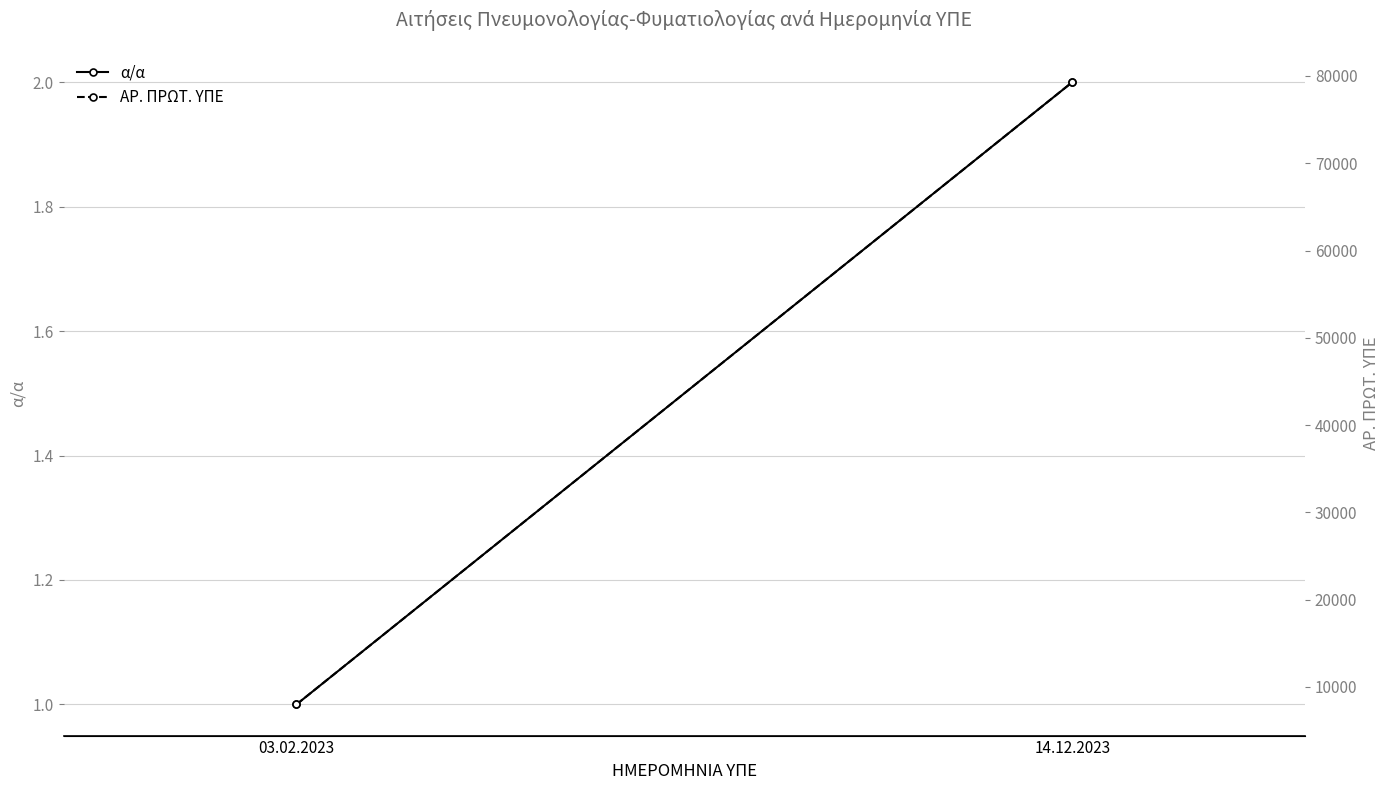

How many values in the α/α series are below 2?

1